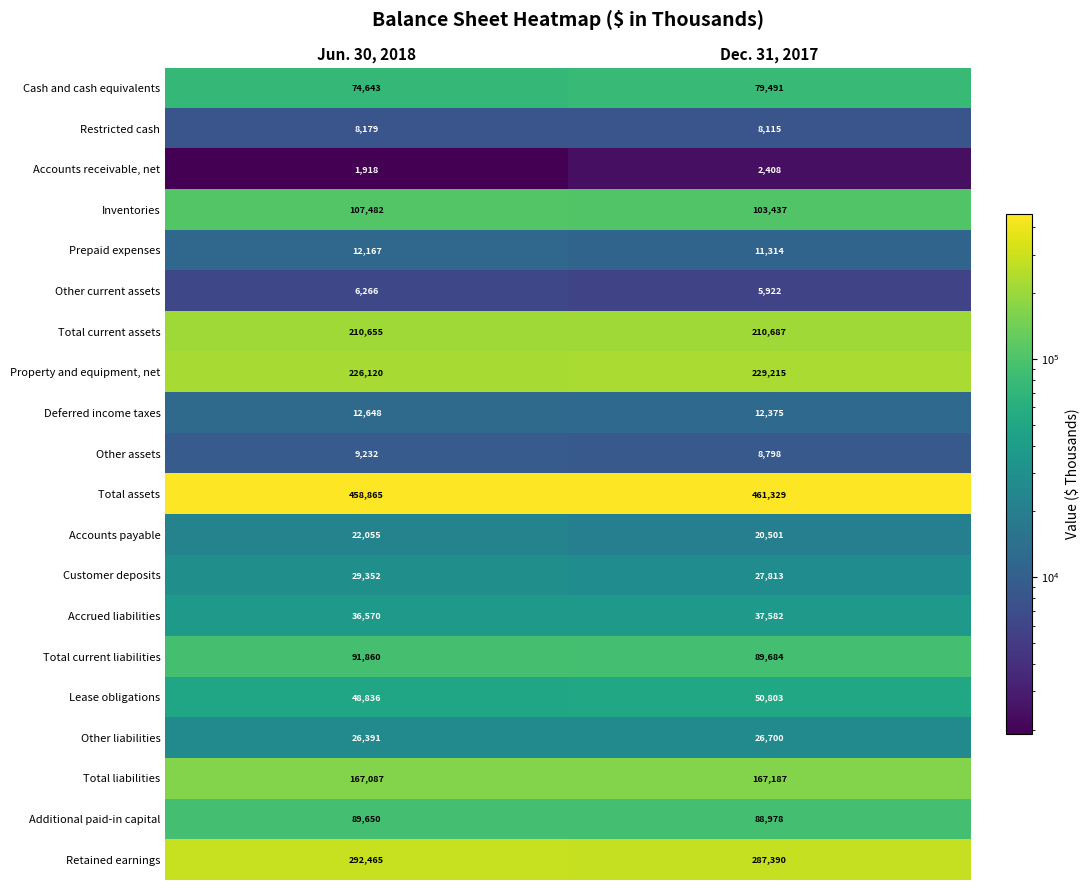

Is it true that Inventories equals 170212 at Dec. 31, 2017?

False